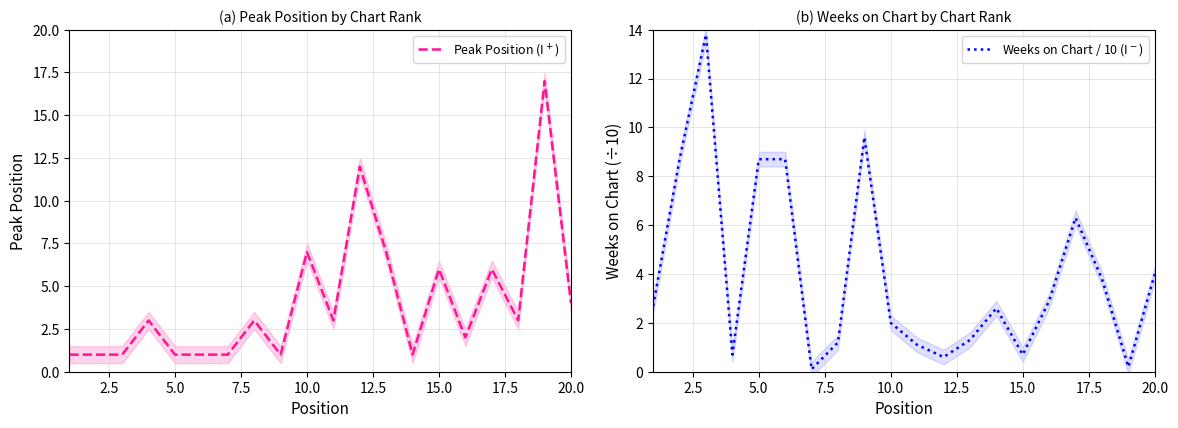

At how many categories does at least one series exceed 8?

7